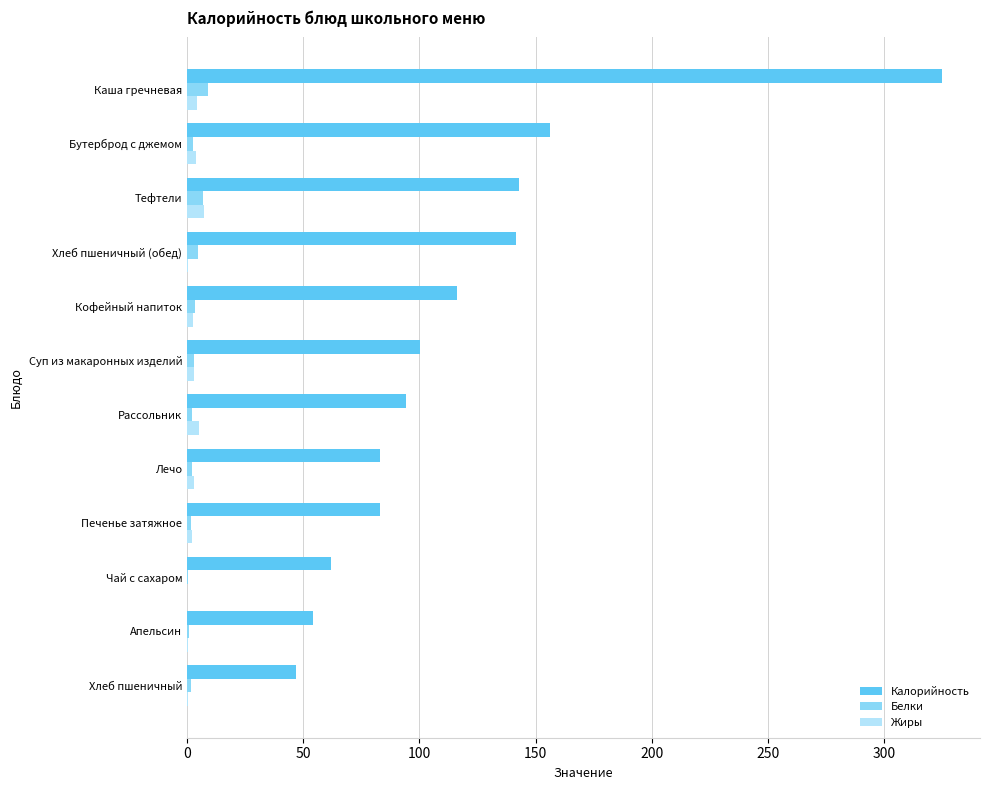

Where is Калорийность nearest to the value 185?

Бутерброд с джемом